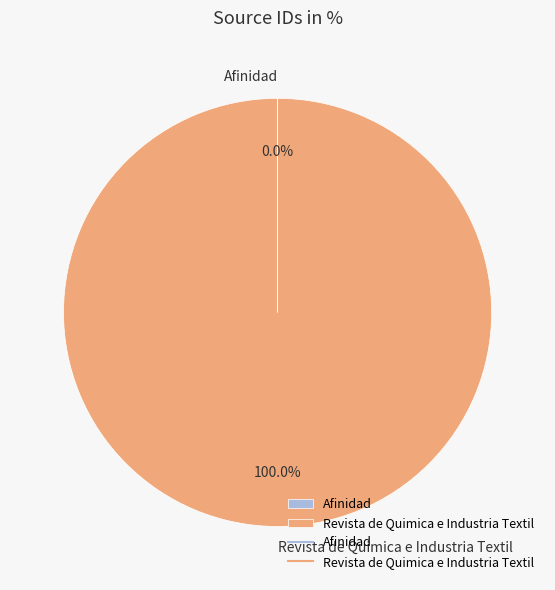

Is there any slice that represents more than half of the pie?

Yes